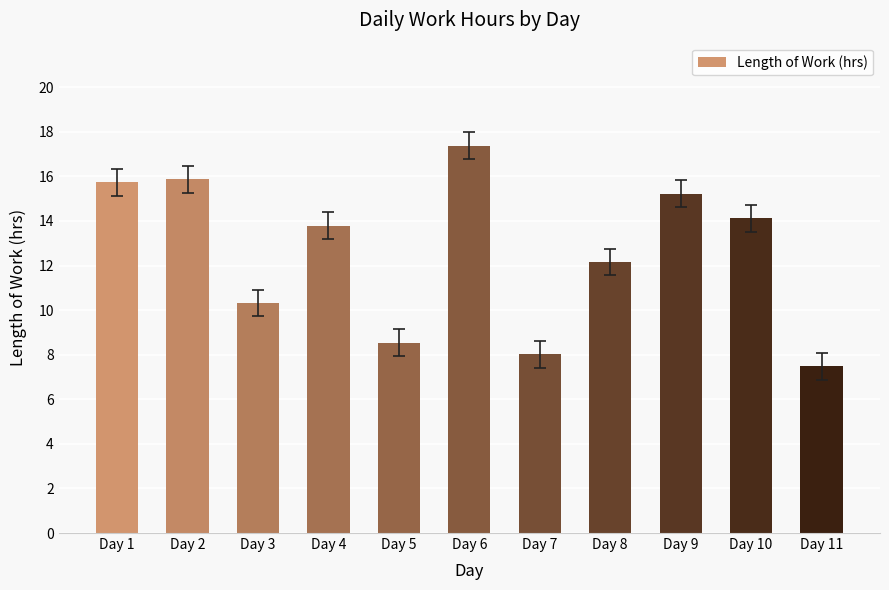

What is the value of the 3rd bar from the left?

10.3